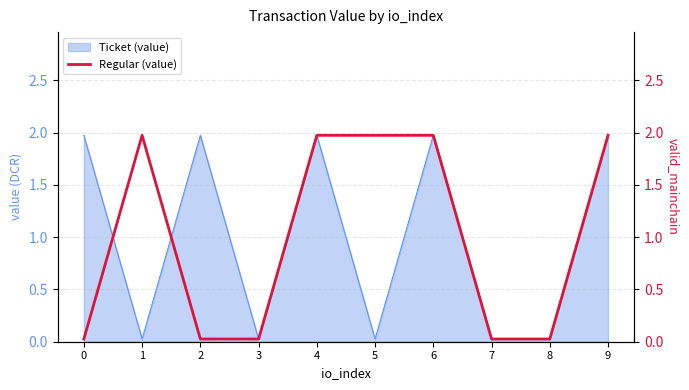

Reading right to left, what are all the values shown in this chart?

2.0	0.0	0.0	2.0	2.0	2.0	0.0	0.0	2.0	0.0